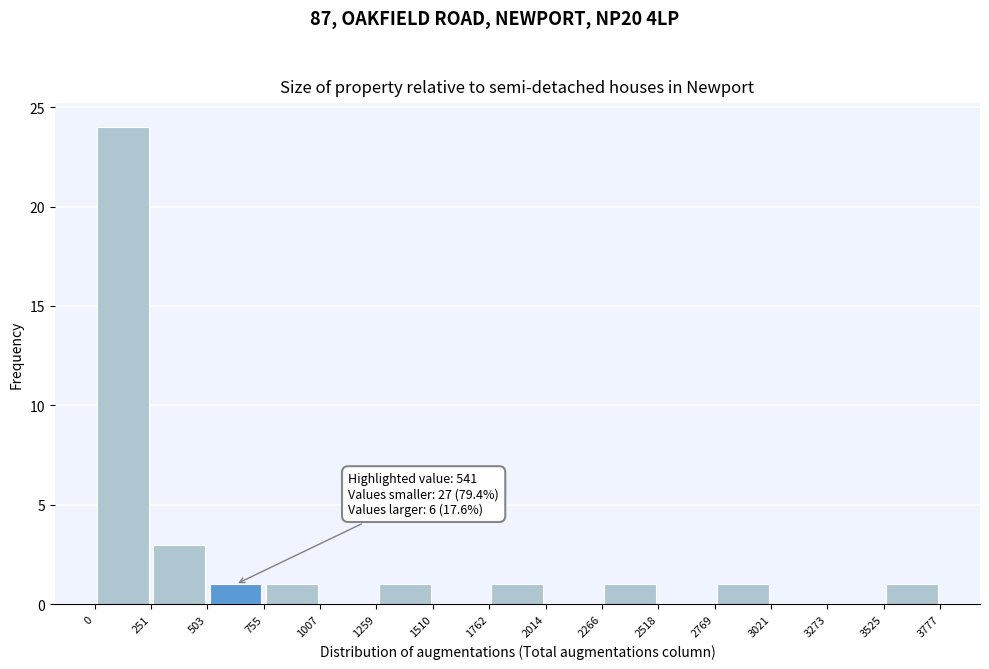

Over which range of the x-axis is the bar tallest?

0 to 251